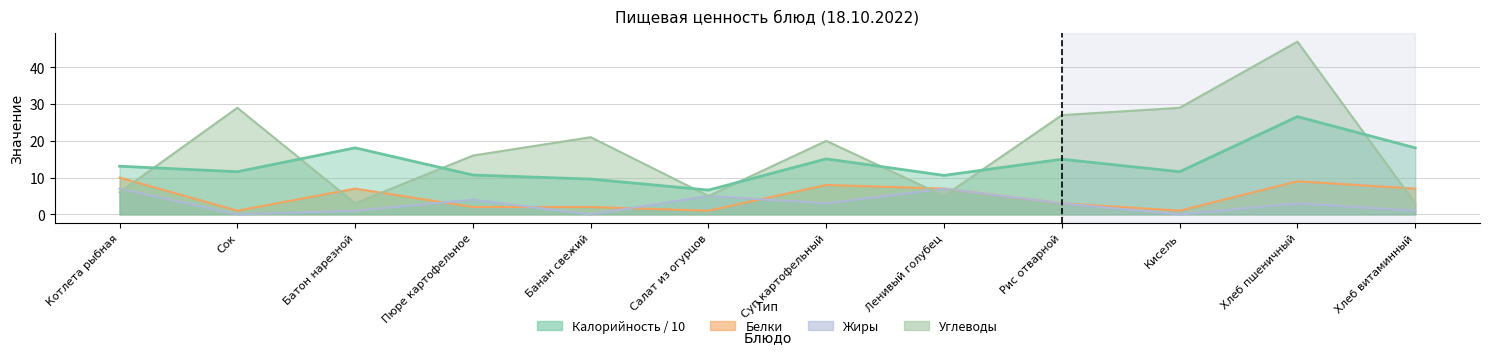

What is the spread (max minus min) of values at Ленивый голубец?

5.6